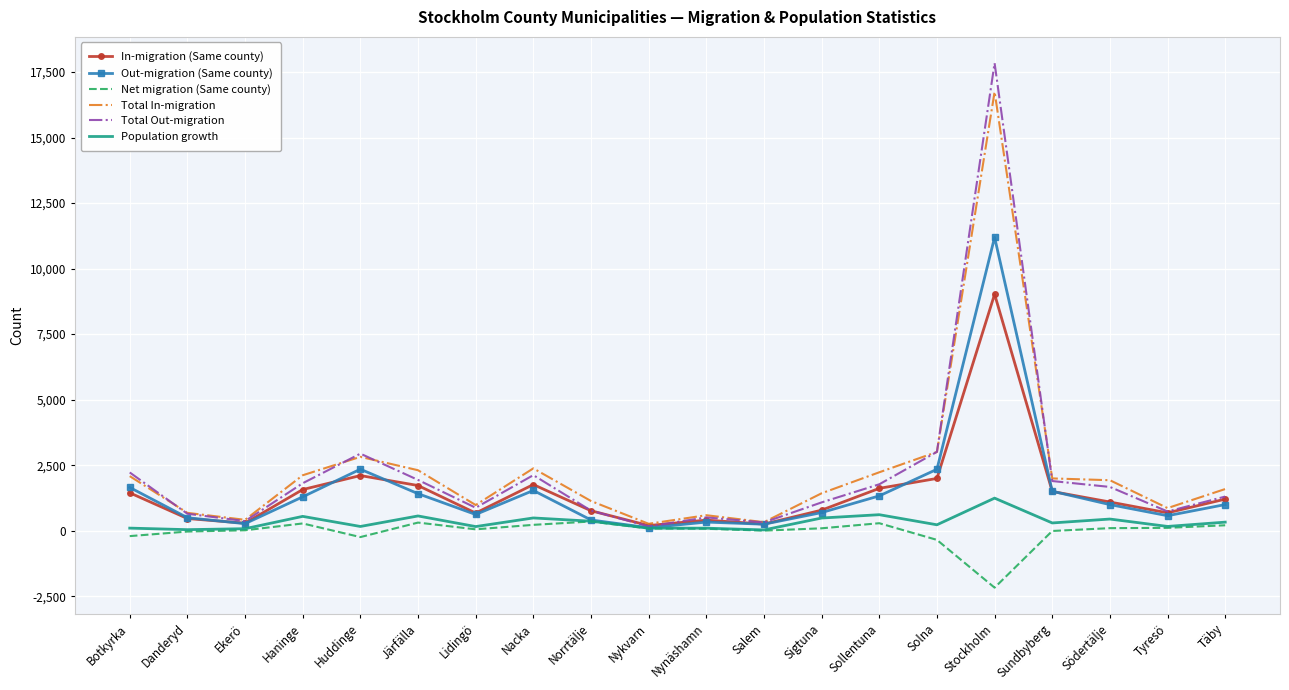

Where does the Total Out-migration series first go above 1671?

Botkyrka